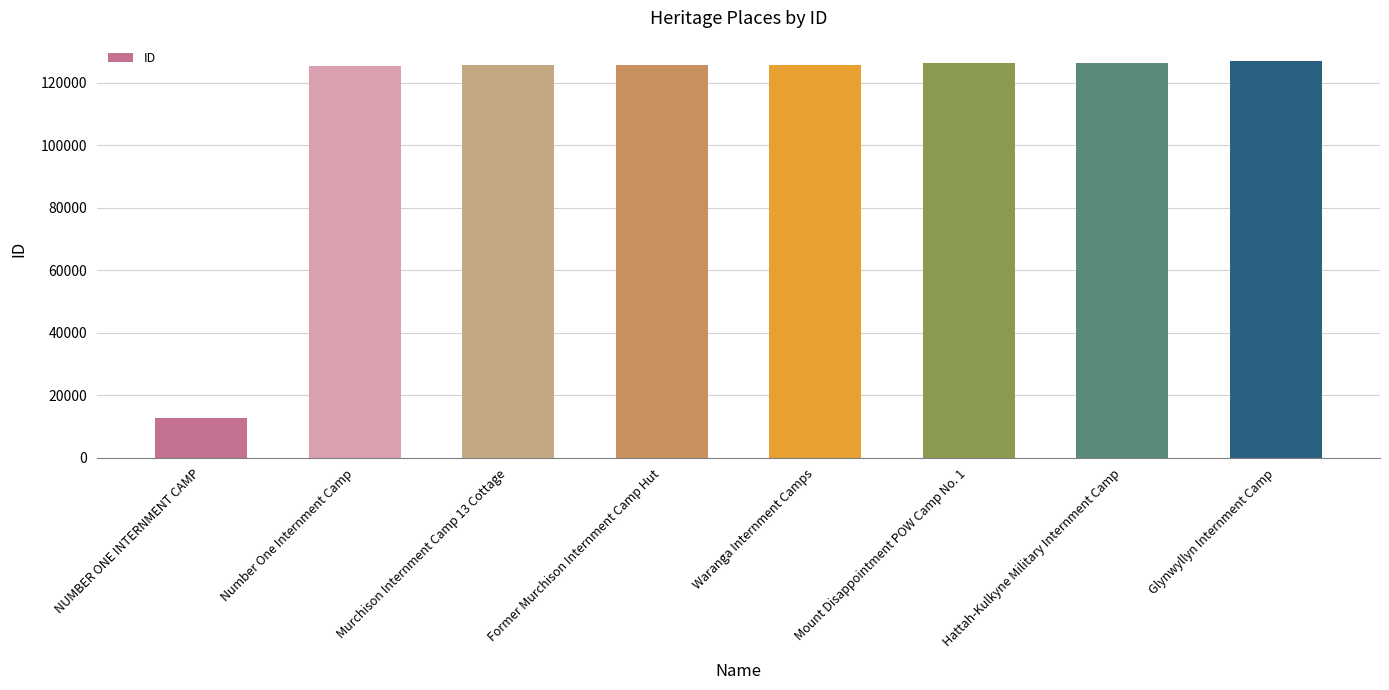

What is the minimum value shown in the chart?

12854